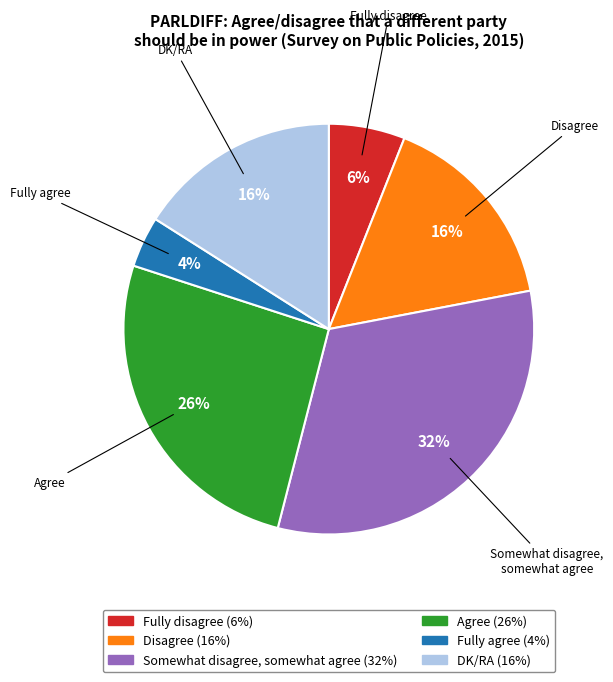

To the nearest percent, what is the combined percentage of Disagree and Fully agree?

20%